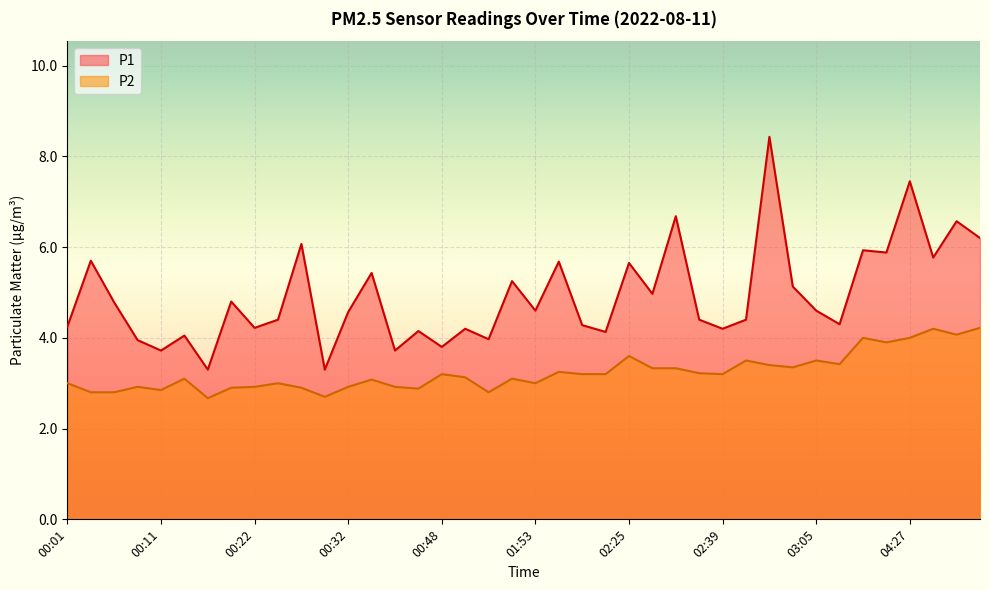

What is the difference between the P2 values at 02:51 and 00:22?

0.5